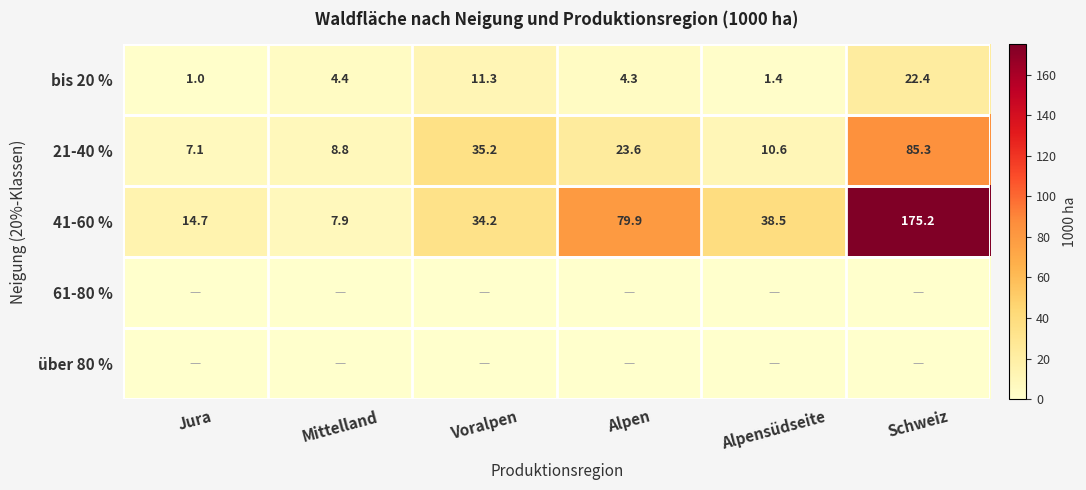

What is the sum of all 21-40 % values?

170.6